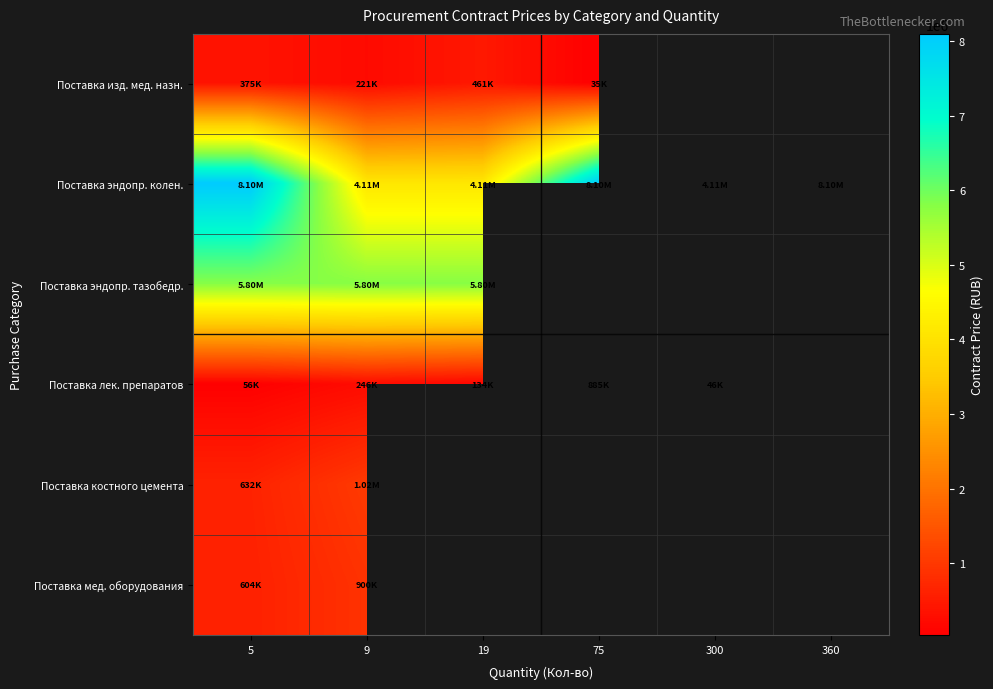

What is the spread (max minus min) of values at 19?

5666340.0